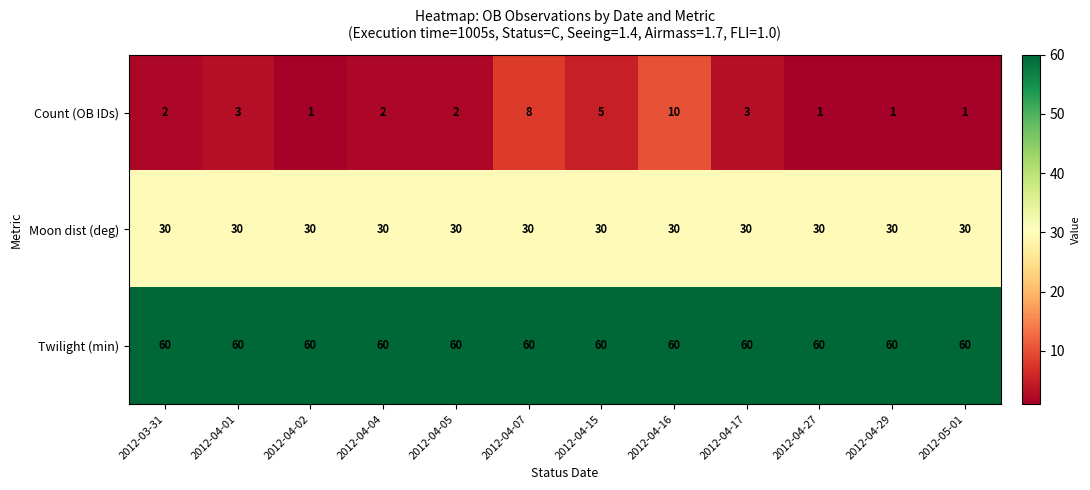

True or false: Twilight (min) has a value of 84 at 2012-04-29.

False